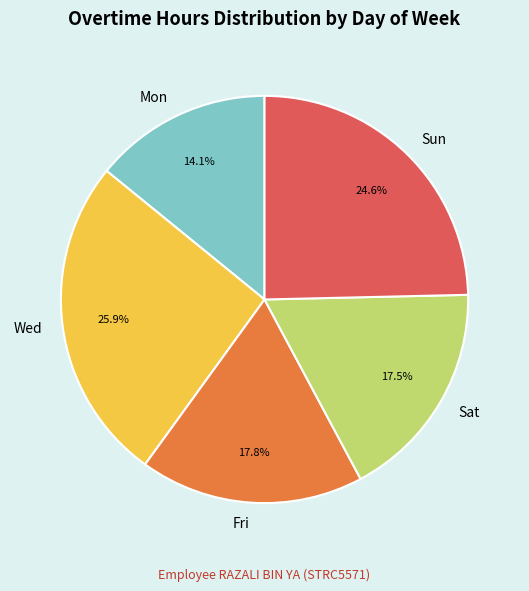

To the nearest percent, what is the difference between the largest and smallest slice percentages?

12%